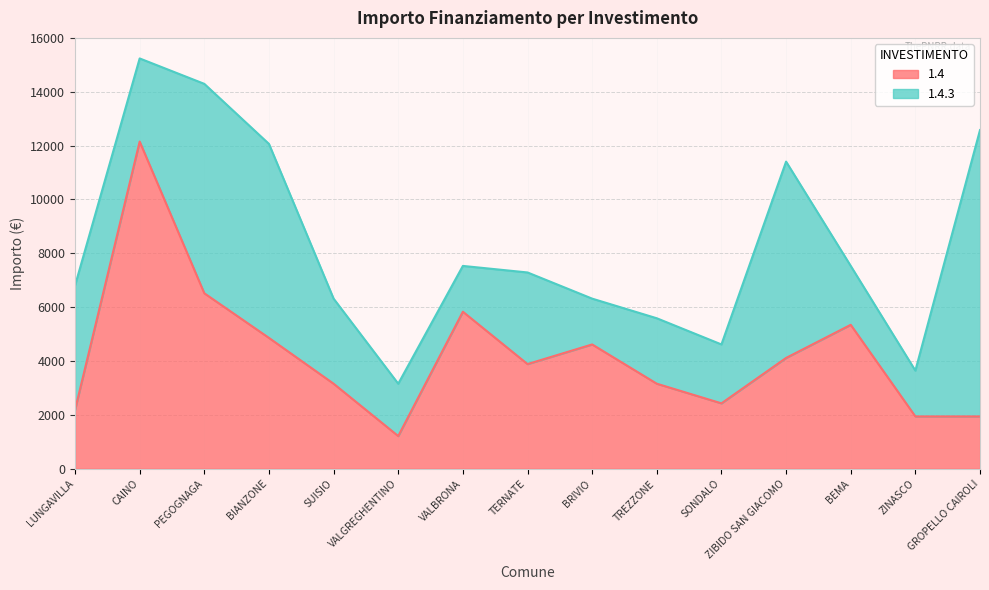

The chart shows a value of 1504 at LUNGAVILLA. True or false?

False